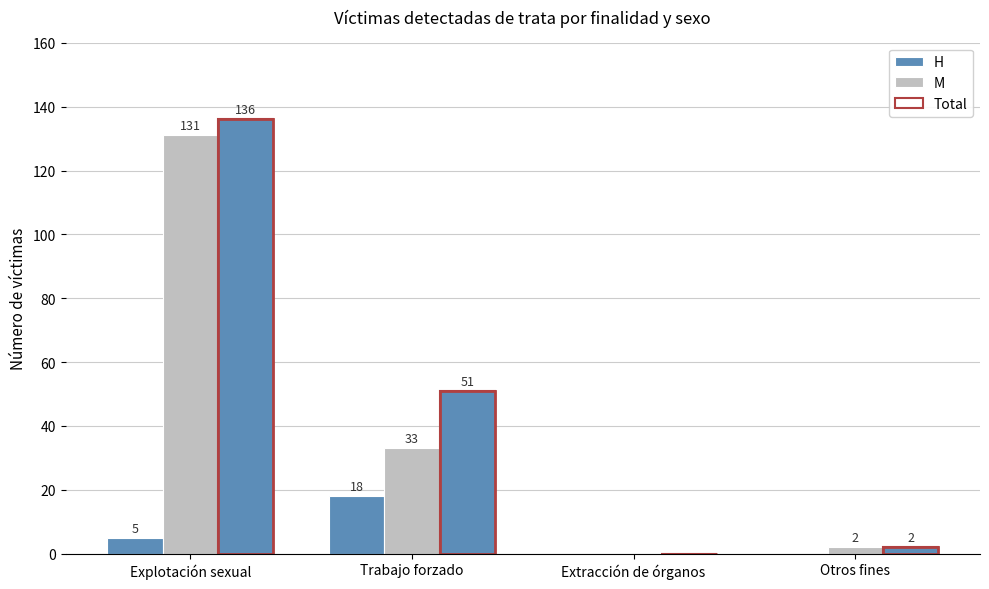

What is the sum of the H values at Extracción de órganos and Explotación sexual?

5